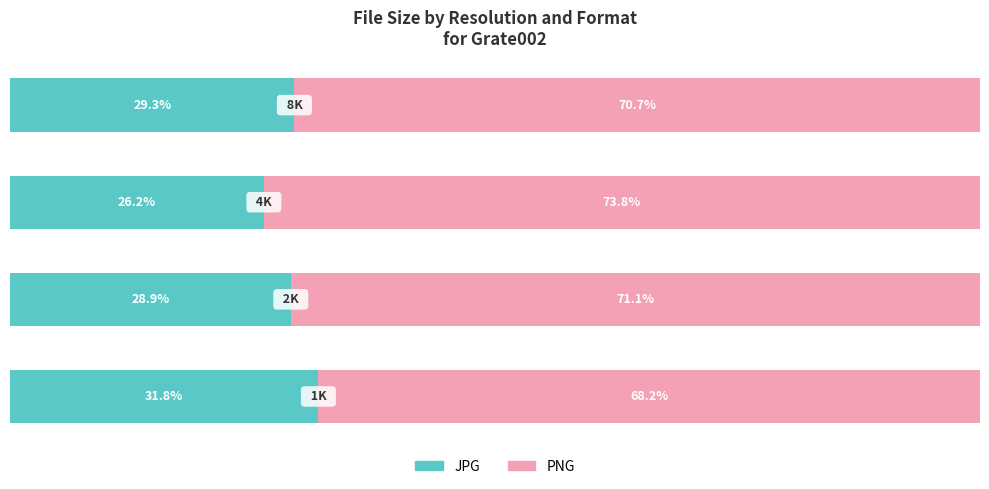

What are all the series names shown in the legend?

JPG, PNG